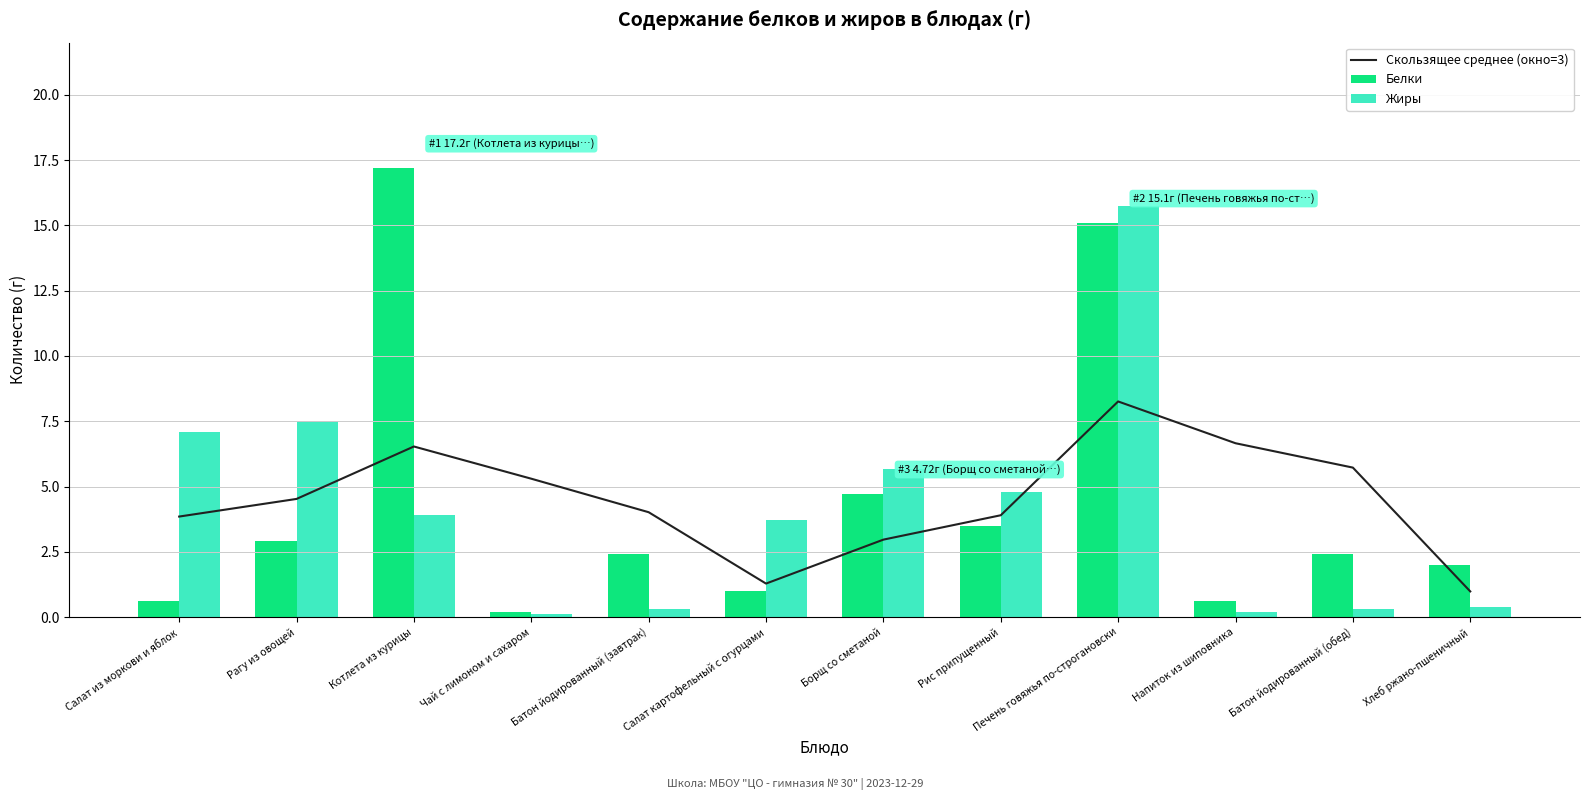

What is the sum of the Скользящее среднее (окно=3) values at Салат картофельный с огурцами and Батон йодированный (обед)?

7.0